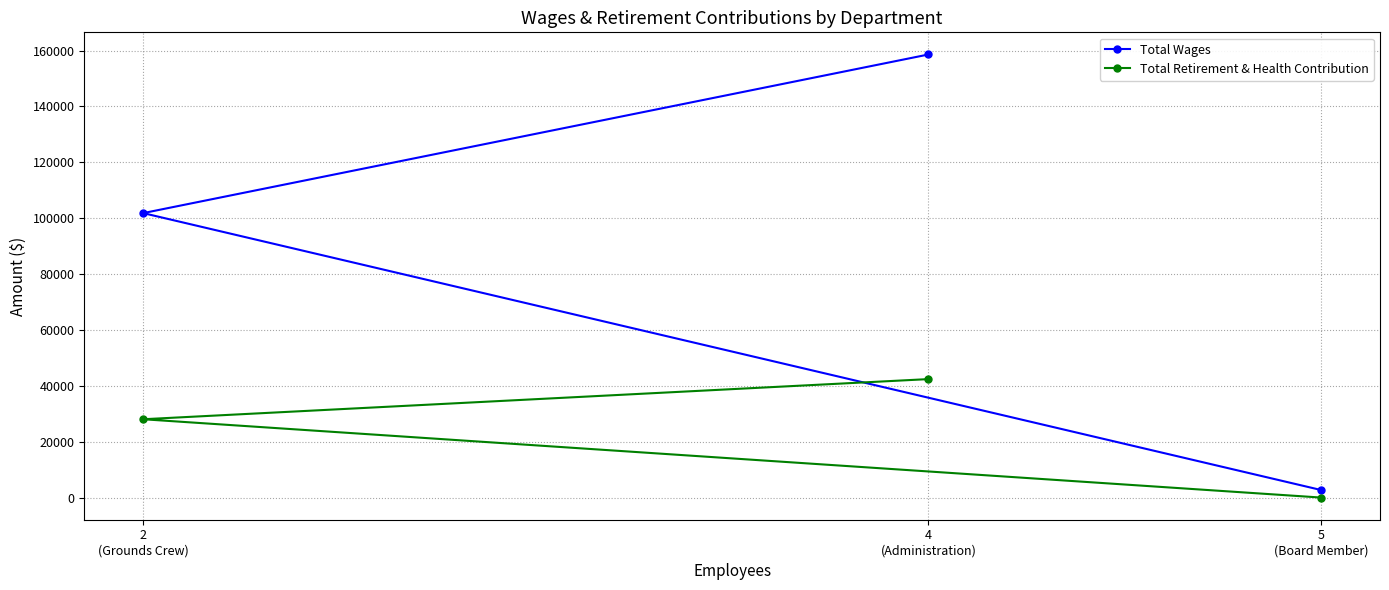

What position from the left is 2
(Grounds Crew)?

1